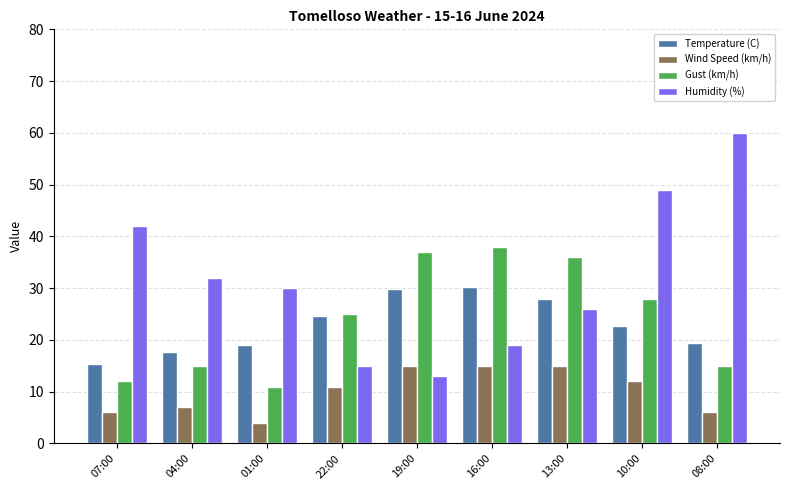

Which series has the largest total across all categories?

Humidity (%)